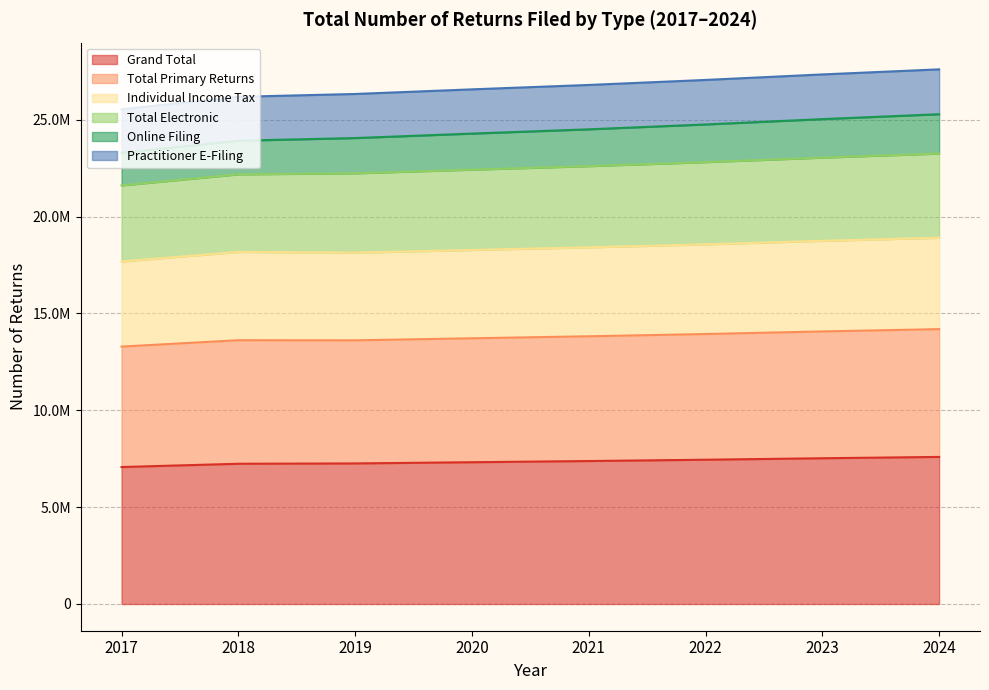

What are all the series names shown in the legend?

Grand Total, Total Primary Returns, Individual Income Tax, Total Electronic, Online Filing, Practitioner E-Filing